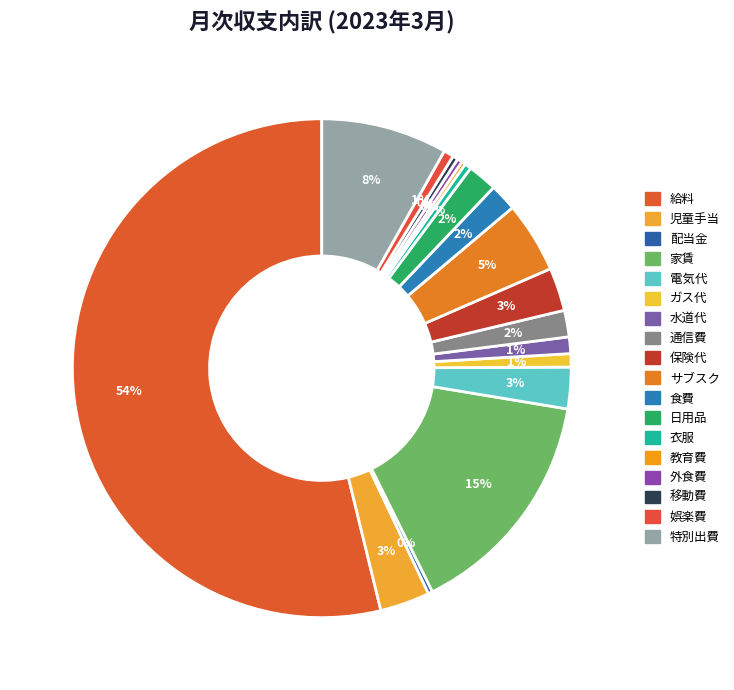

To the nearest percent, what is the combined percentage of 給料 and 移動費?

54%